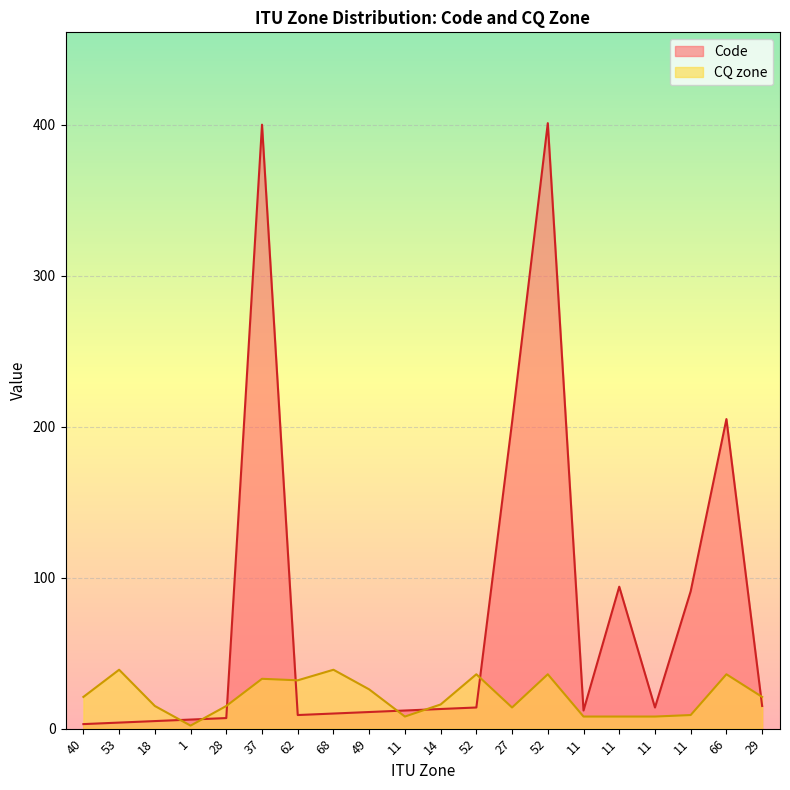

Between 68 and 66, which series saw the biggest shift?

Code